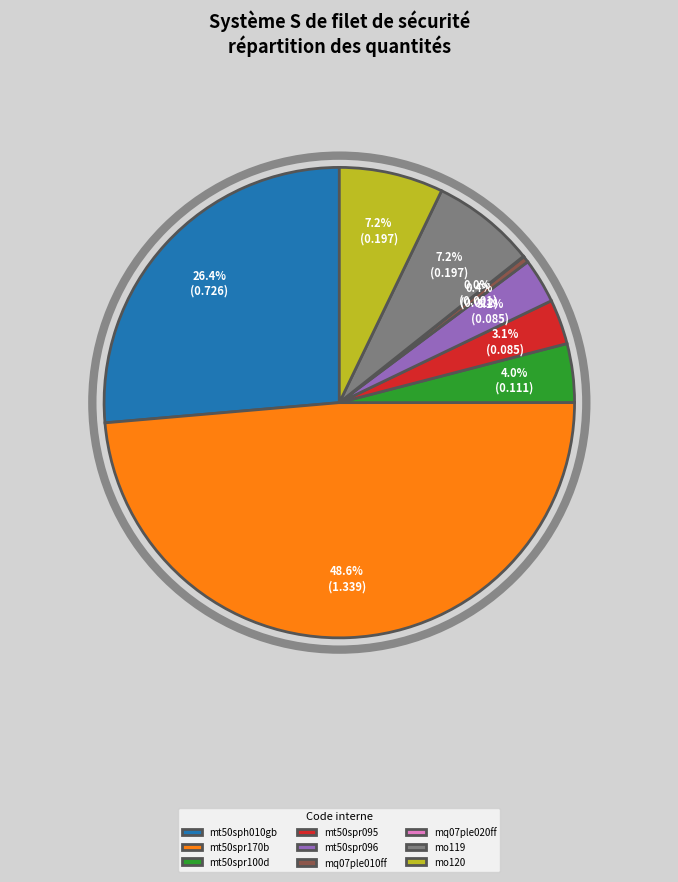

The mt50spr170b slice represents 35% of the pie. True or false?

False